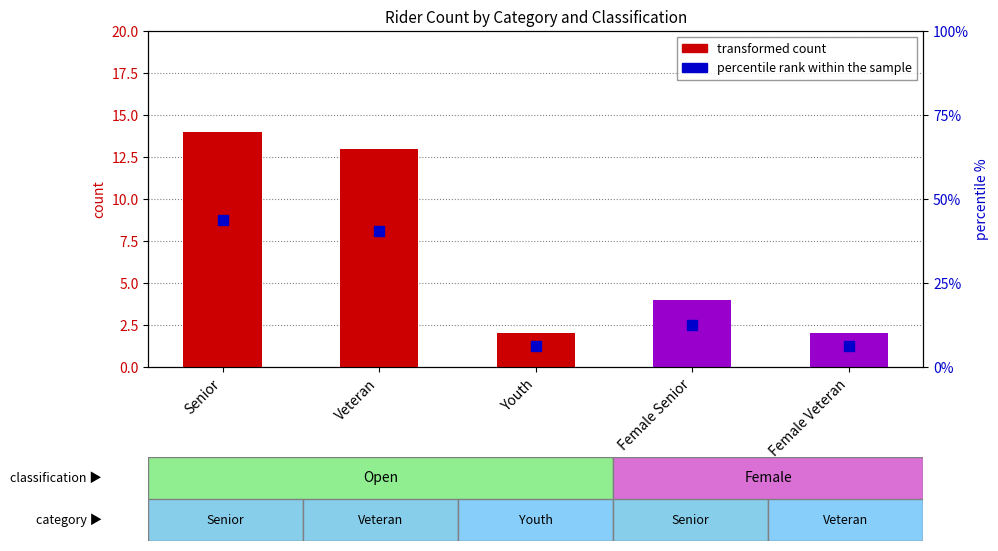

What position from the left is Senior?

1